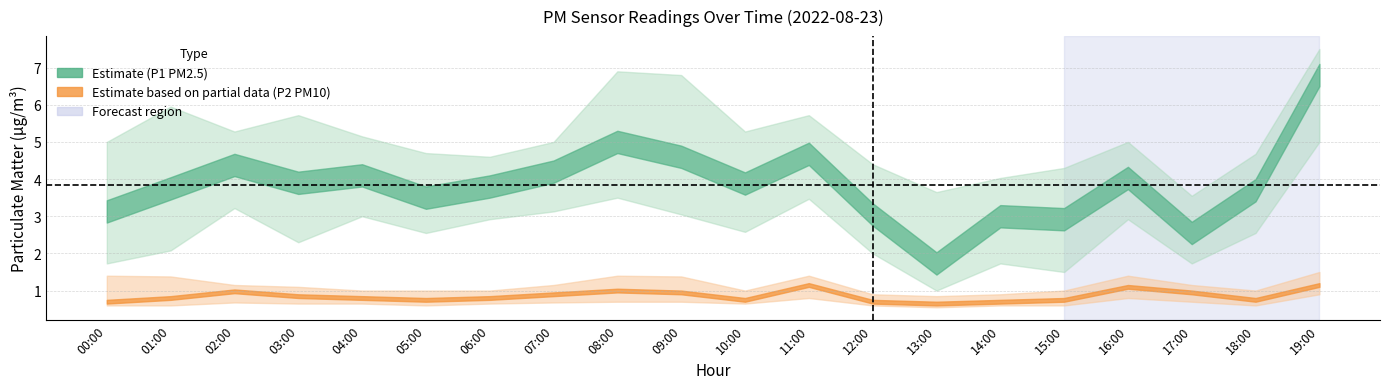

In P2, how many points are lower than both neighbors (excluding endpoints)?

4